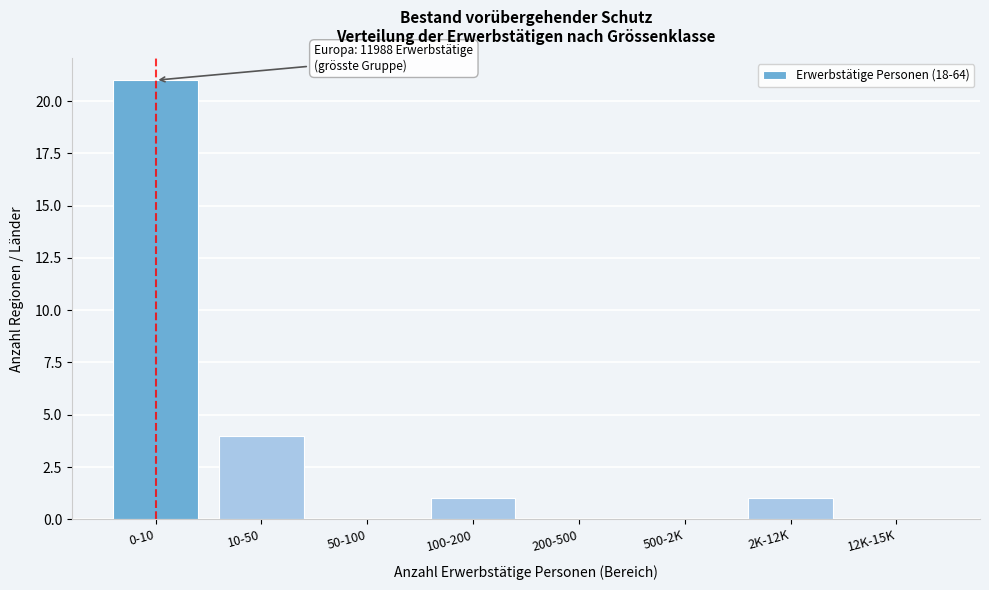

Reading left to right, what are all the values shown in this chart?

0-10=21	10-50=4	50-100=0	100-200=1	200-500=0	500-2K=0	2K-12K=1	12K-15K=0